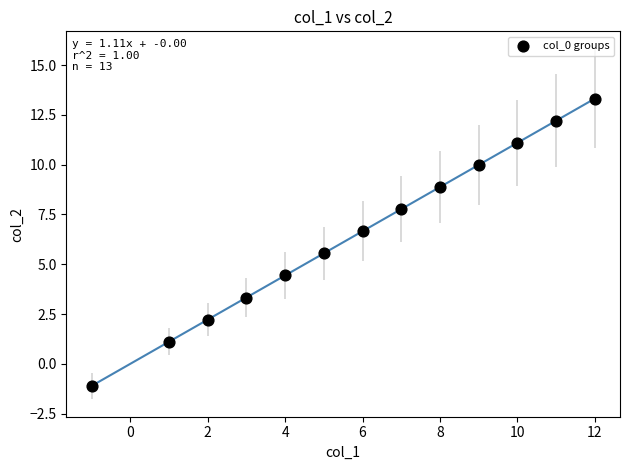

What is the range of Y values (max minus min)?

14.4